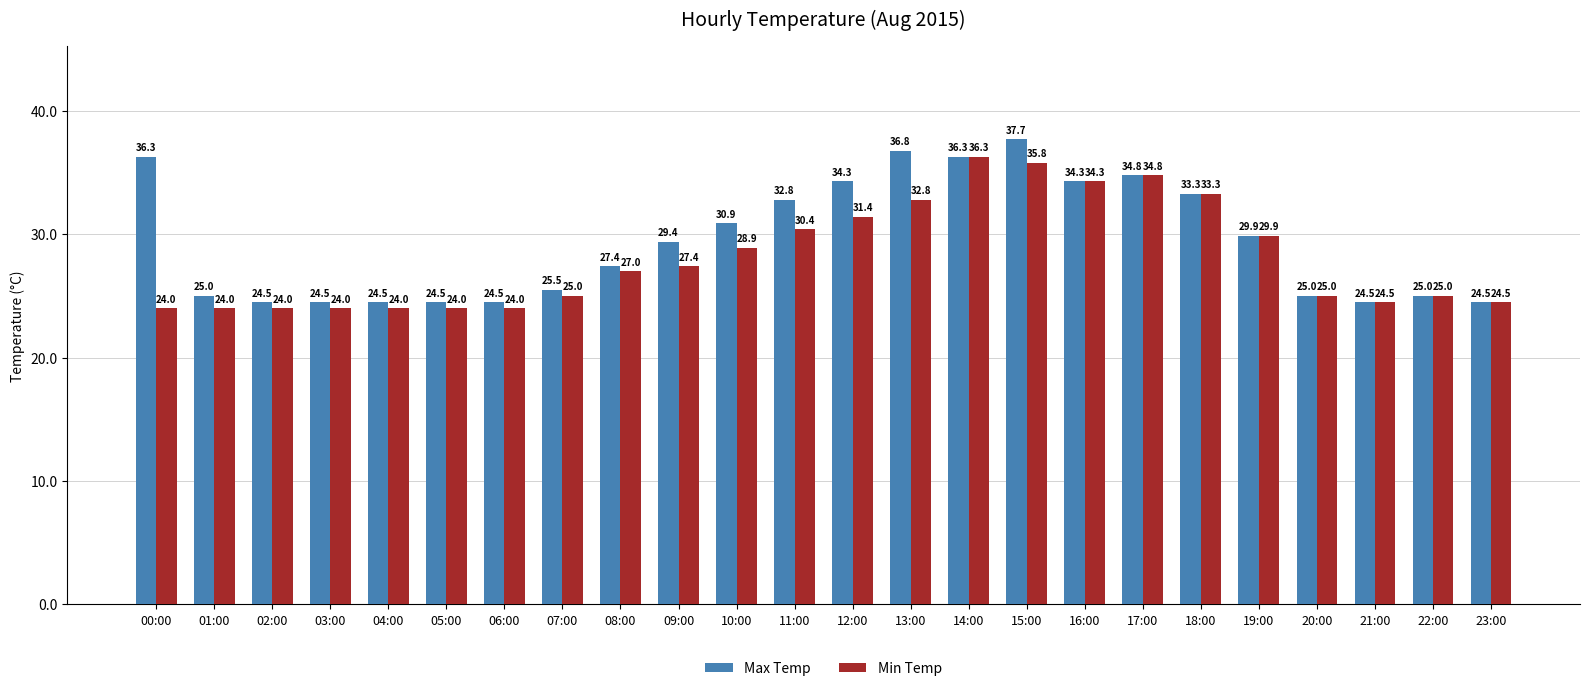

Which label corresponds to the largest value in the chart?

15:00